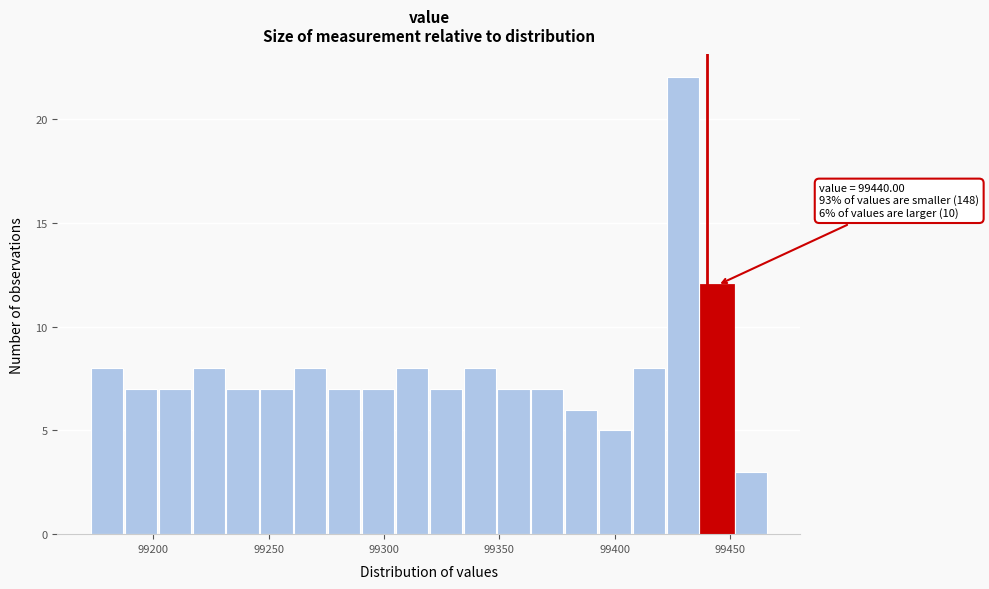

Read against the x-axis, roughly where is the centre of the tallest bar?

99430